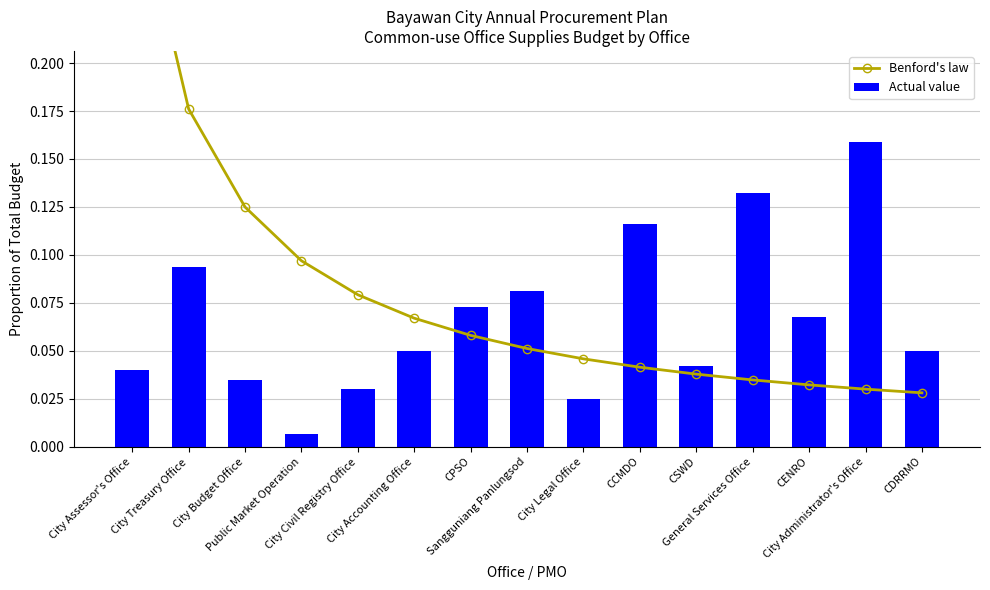

Is it true that Actual value equals 0.0 at City Treasury Office?

False